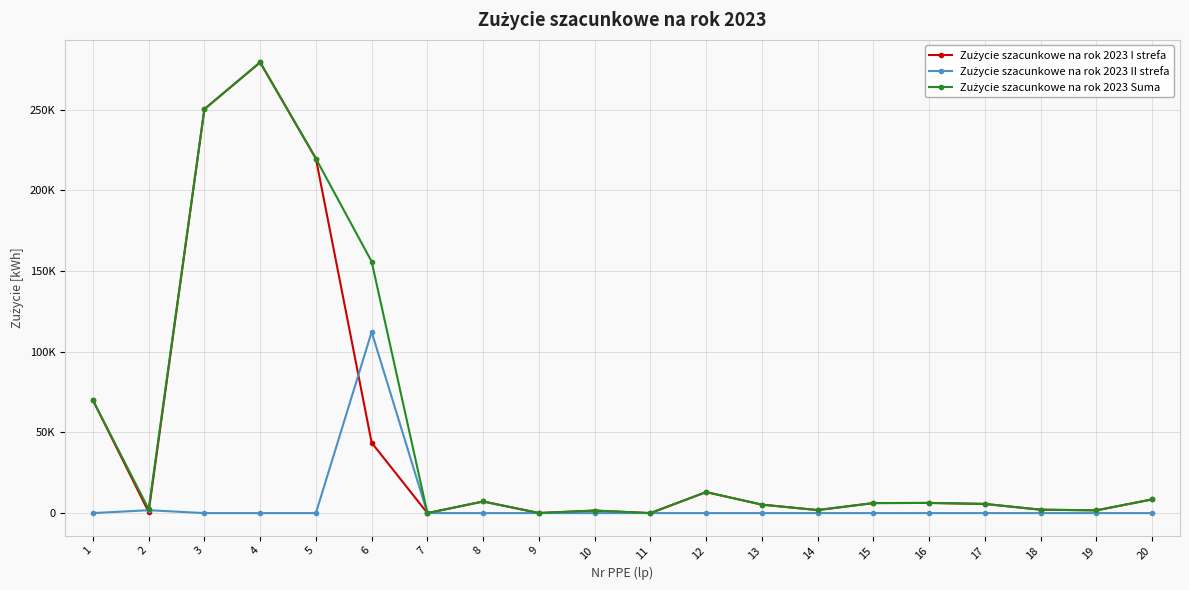

Is this an area chart (filled region under the line)?

No